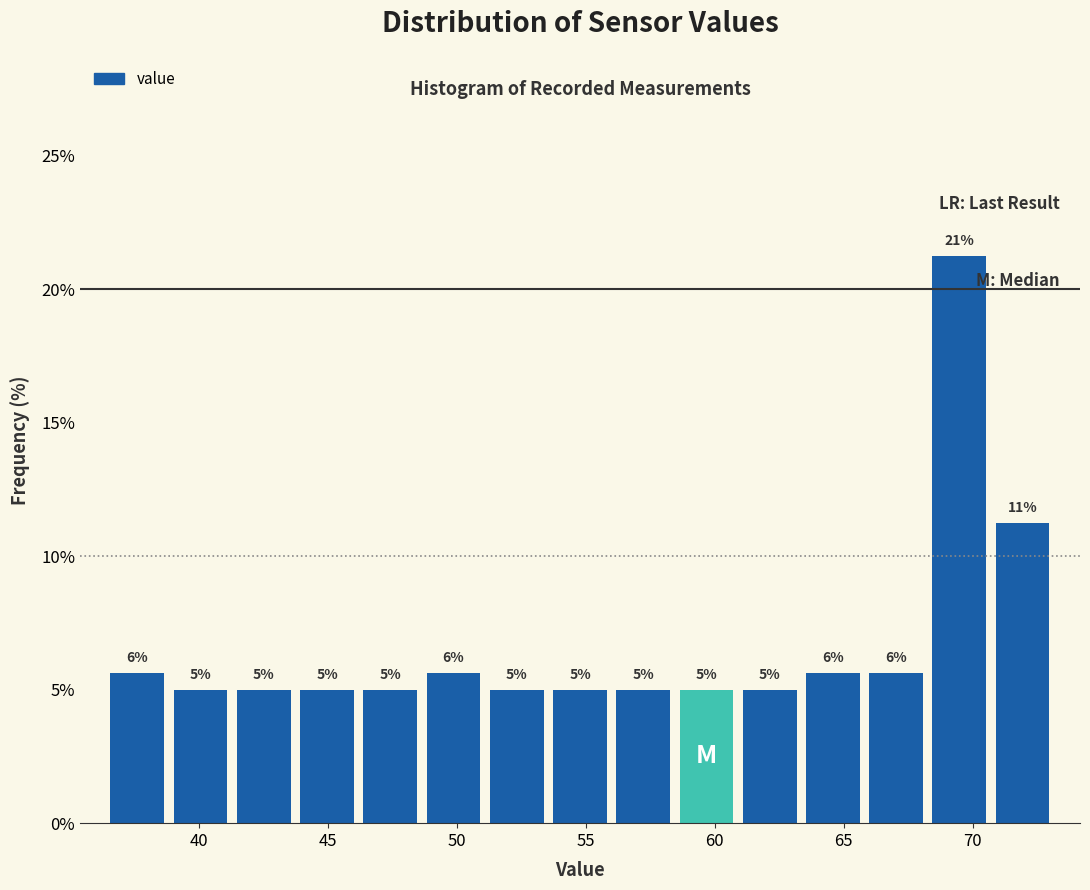

Over which range of the x-axis is the bar tallest?

68.5 to 70.5